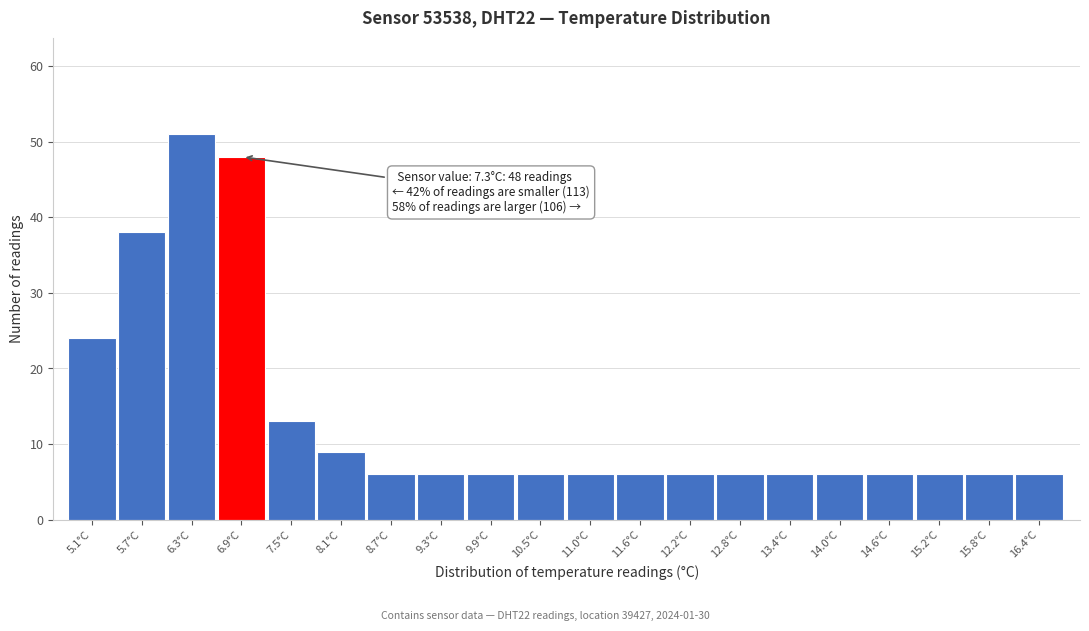

Reading right to left, extract all data points from this chart.

6	6	6	6	6	6	6	6	6	6	6	6	6	6	9	13	48	51	38	24